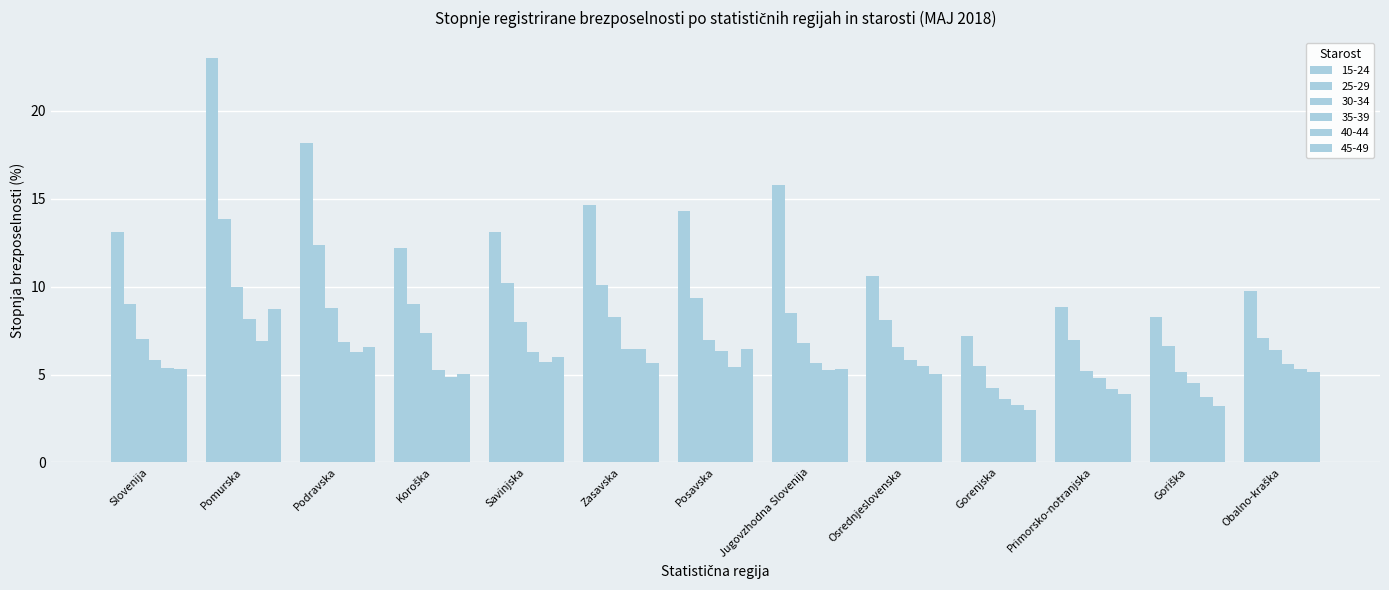

At which category is the sum across all series the highest?

Pomurska